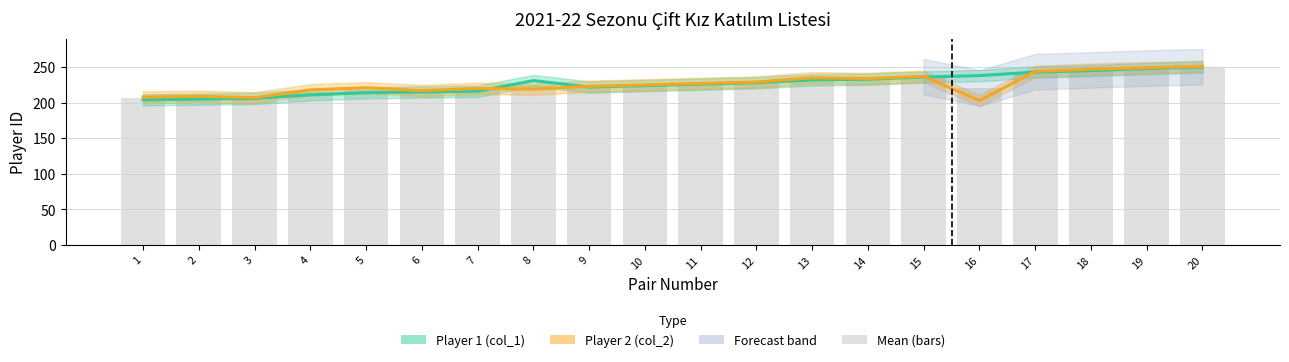

How many groups of bars are there?

20